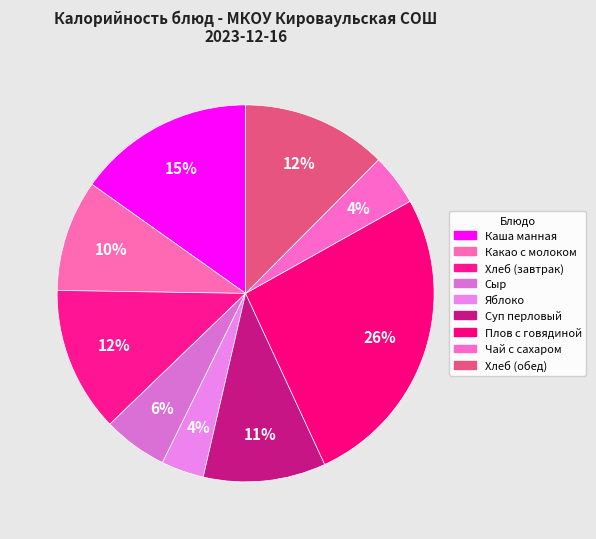

To the nearest percent, what is the difference between the largest and smallest slice percentages?

23%